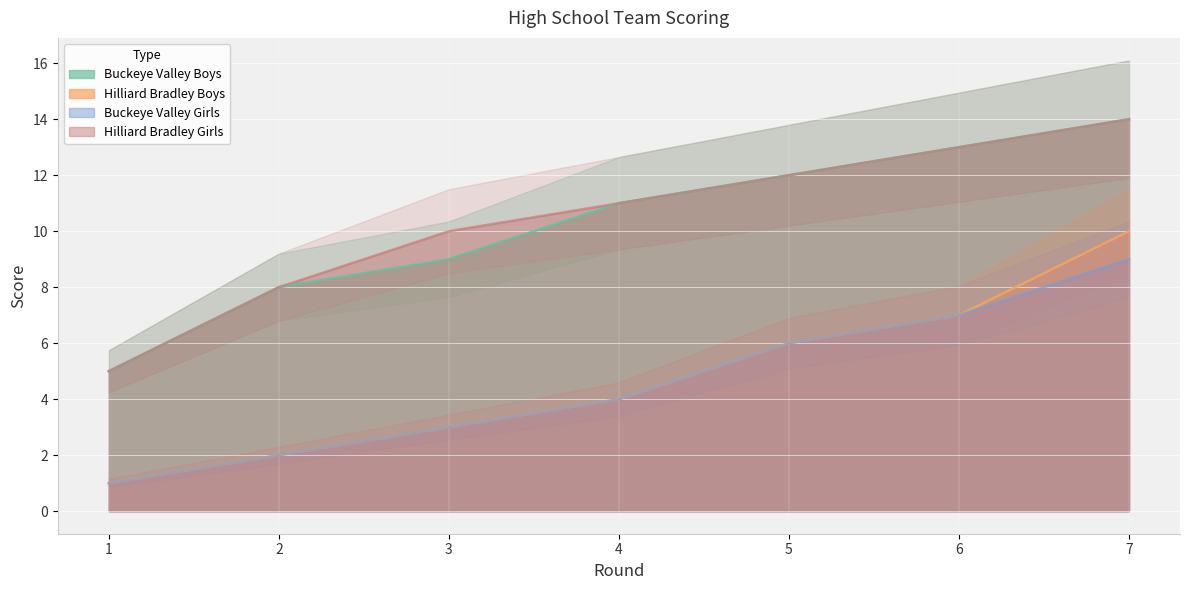

What is the difference between the maximum and minimum values in the Hilliard Bradley Girls series?

9